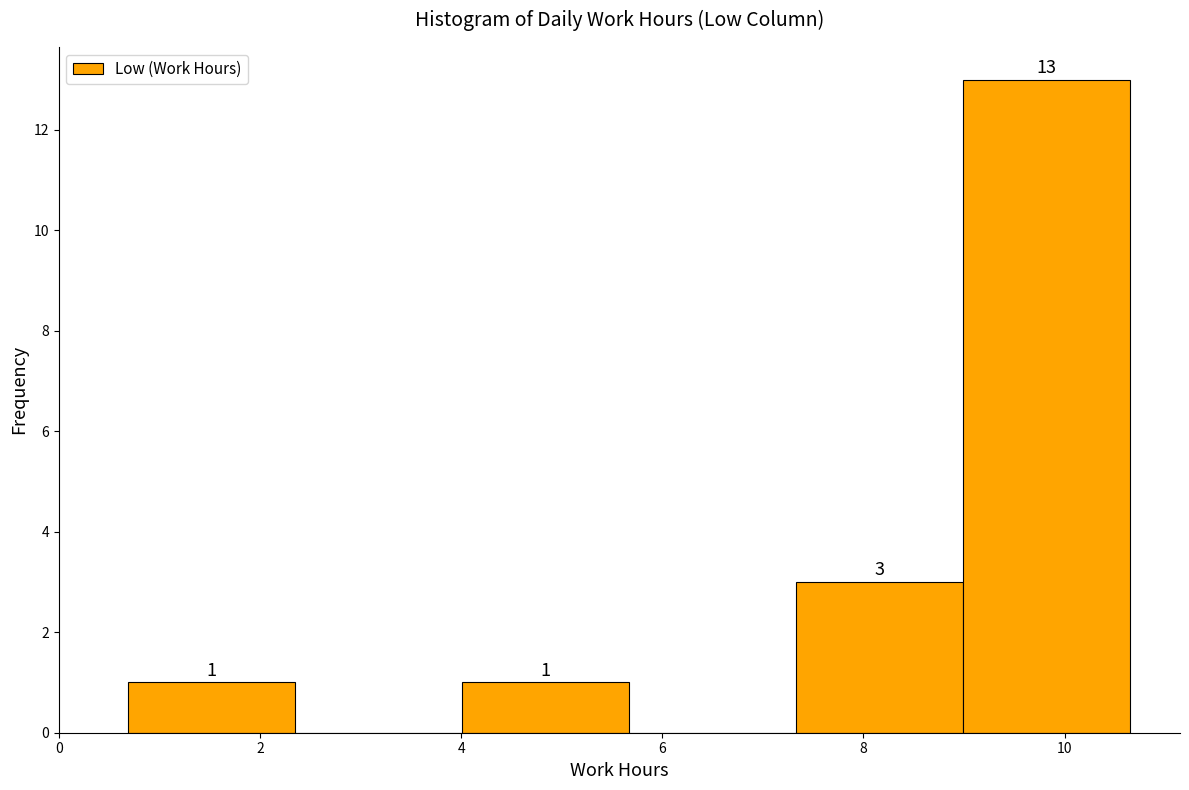

Which range on the x-axis has the tallest bar?

9.0 to 10.6